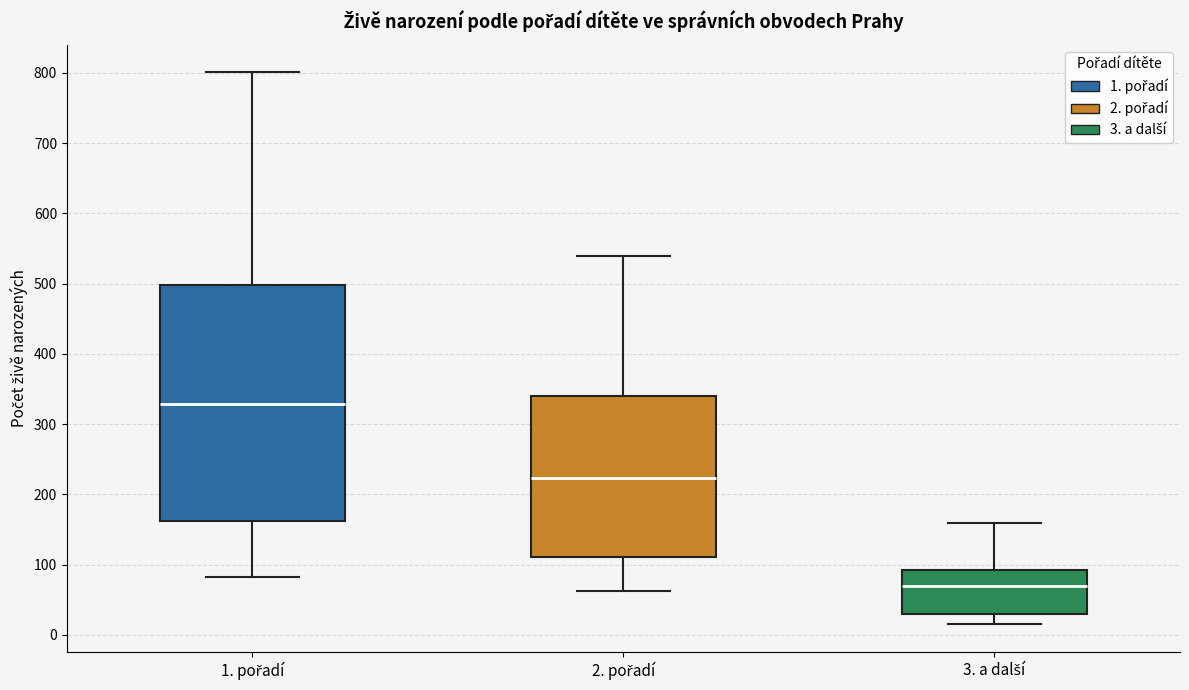

Reading left to right, transcribe this box plot: for each box, give where its median line is, the range the box spans, and where its two whiskers end, as read against the y-axis. The values are not printed on the chart, so give them approximately, as read against the axis.

1. pořadí: median 330, box 160 to 500, whiskers 80 to 800
2. pořadí: median 220, box 110 to 340, whiskers 60 to 540
3. a další: median 70, box 30 to 90, whiskers 20 to 160